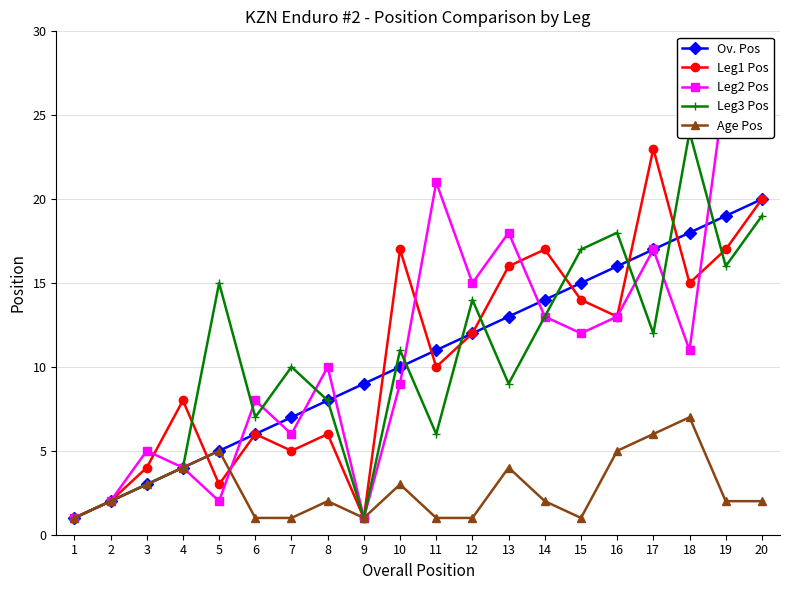

True or false: Ov. Pos and Age Pos cross at least once.

False